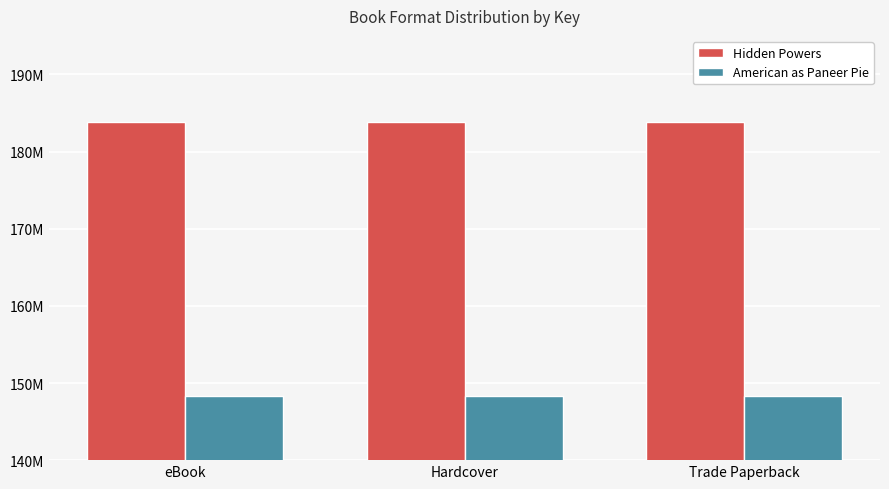

At which category is the sum across all series the highest?

eBook